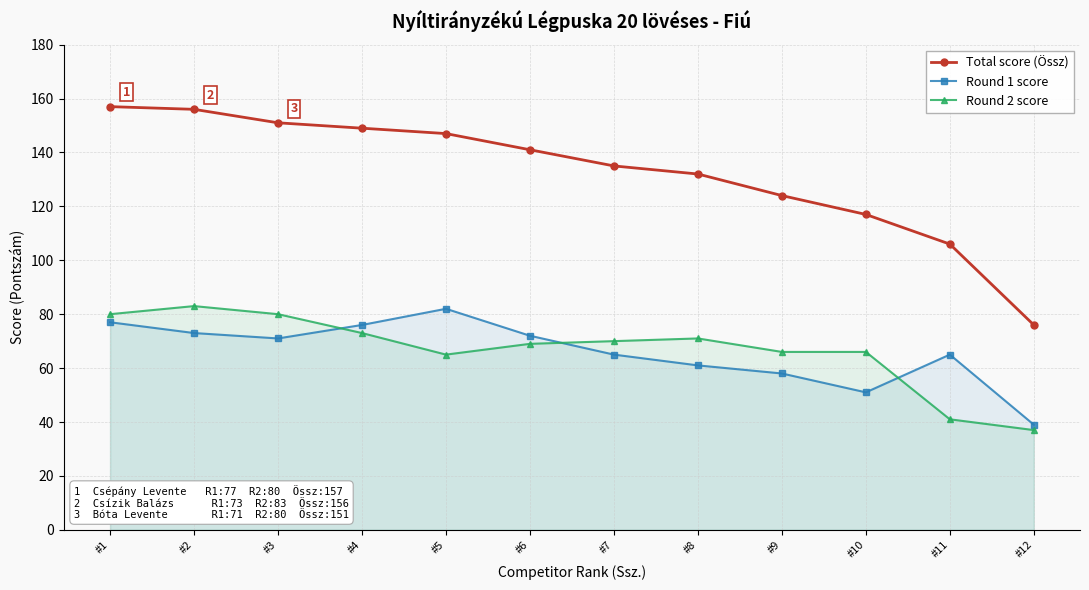

Is the value of Total score (Össz) at #1 greater than the value of Round 2 score at #3?

Yes